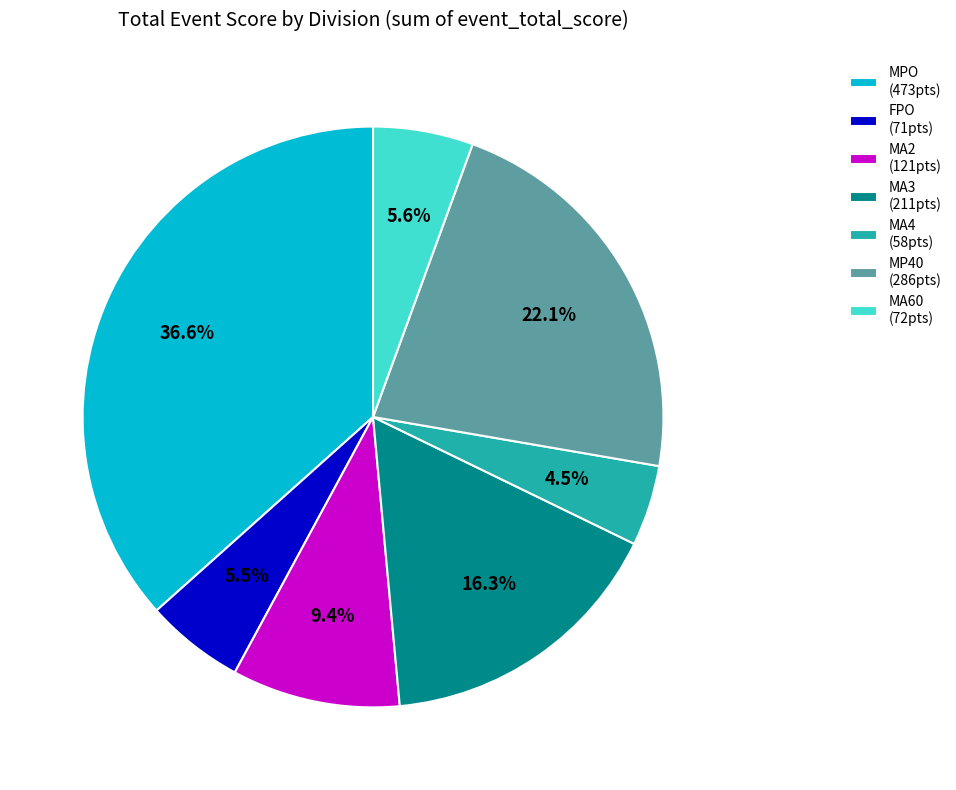

Which category has the smallest portion of the pie?

MA4